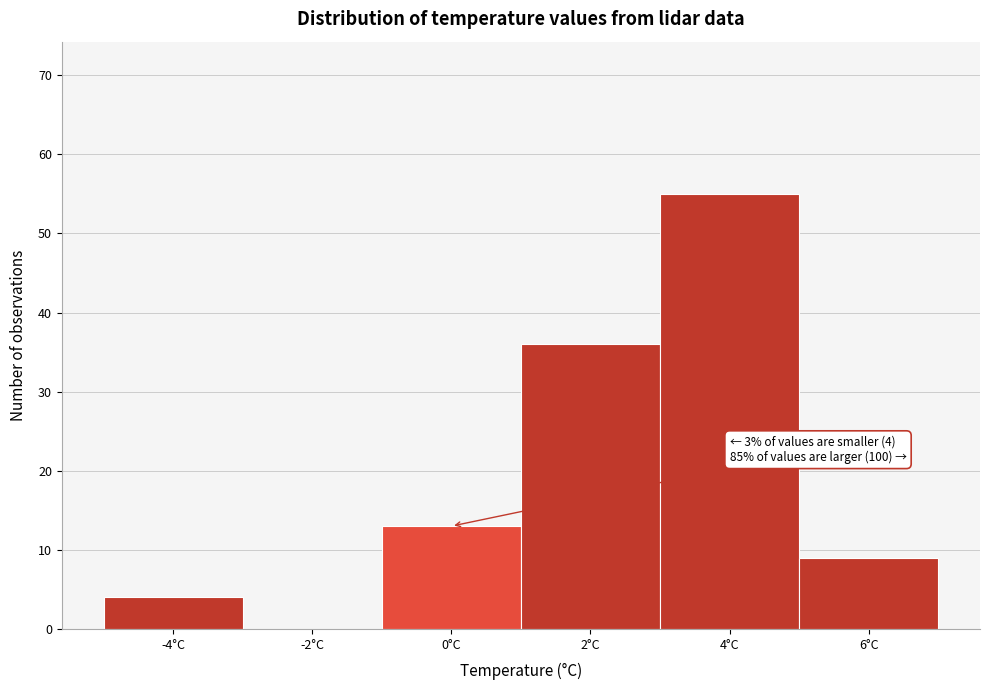

Reading left to right, what are all the values shown in this chart?

-4°C=4	-2°C=0	0°C=13	2°C=36	4°C=55	6°C=9